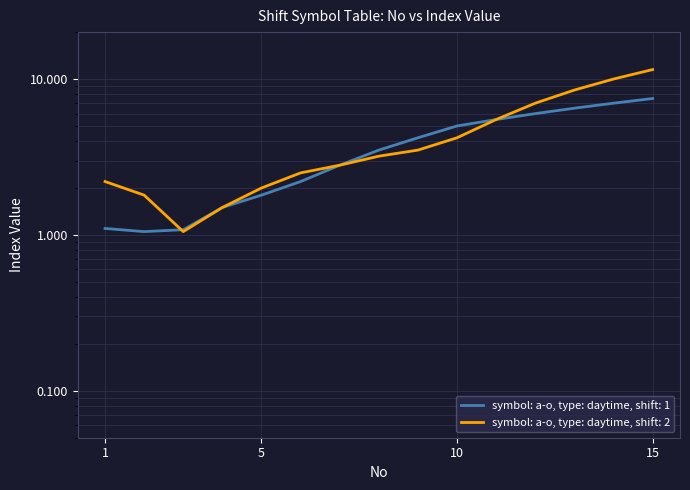

The chart shows a value of 7.0 at n. True or false?

True